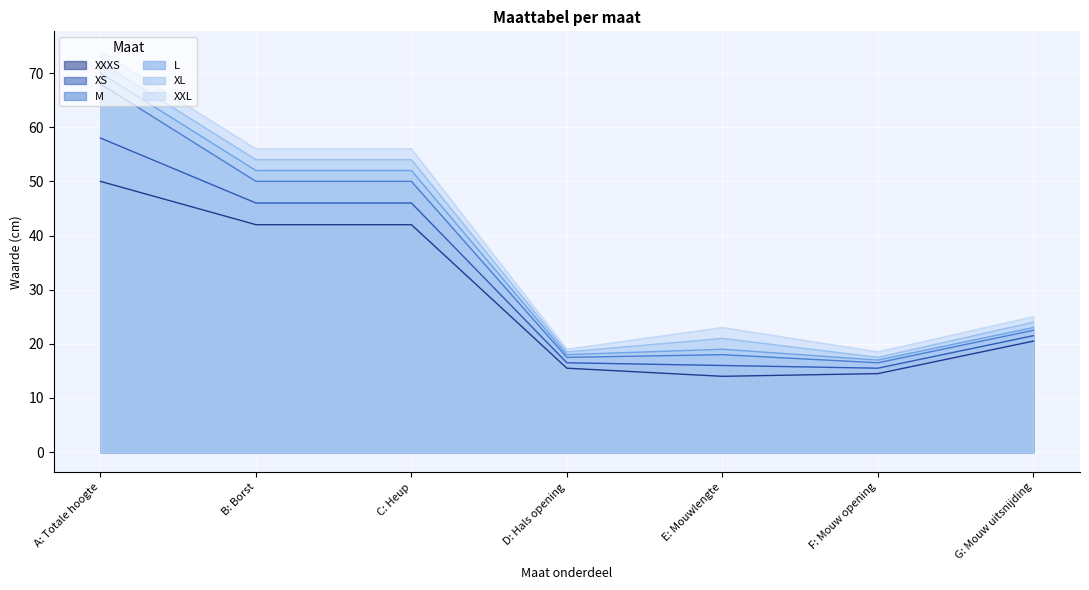

What are all the series names shown in the legend?

XXXS, XS, M, L, XL, XXL